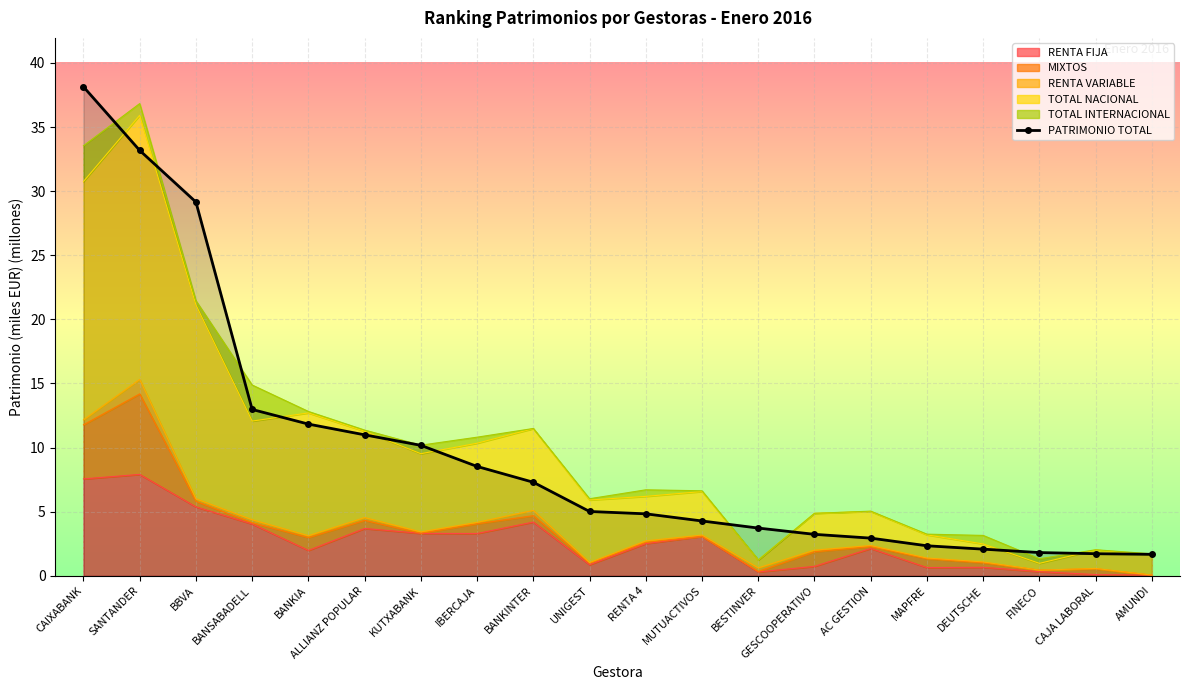

What is the greatest value displayed?

38.1